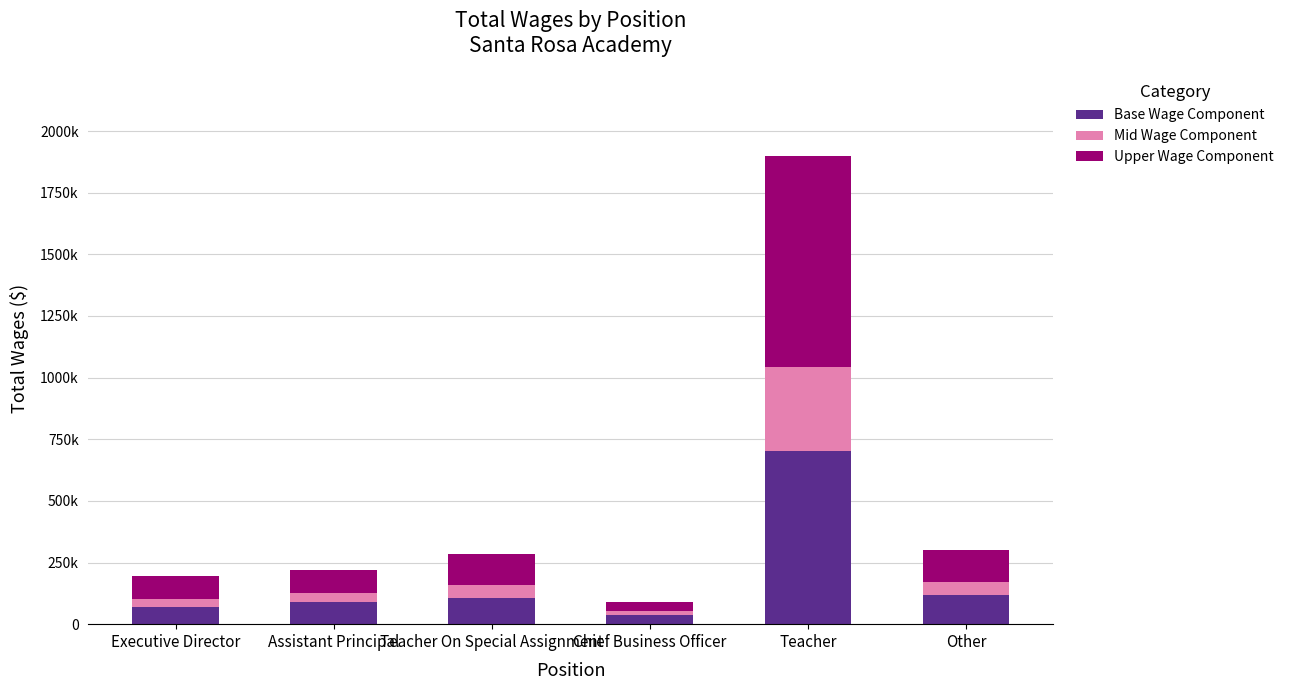

What are all the series names shown in the legend?

Base Wage Component, Mid Wage Component, Upper Wage Component